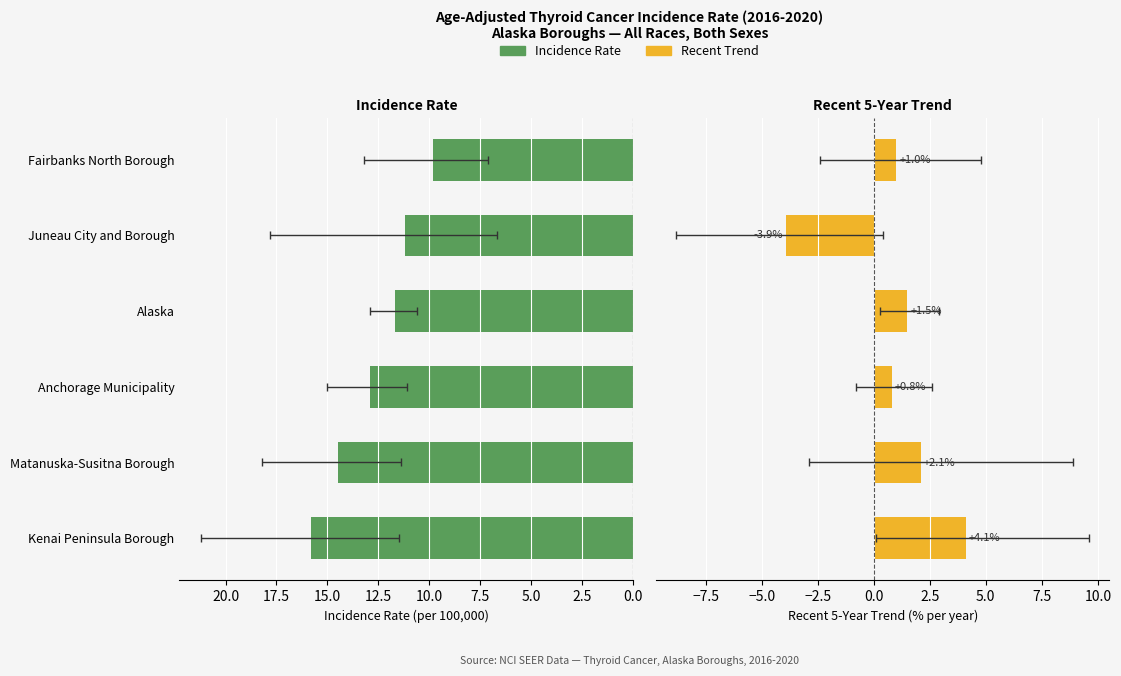

How many bars are there in each group?

2